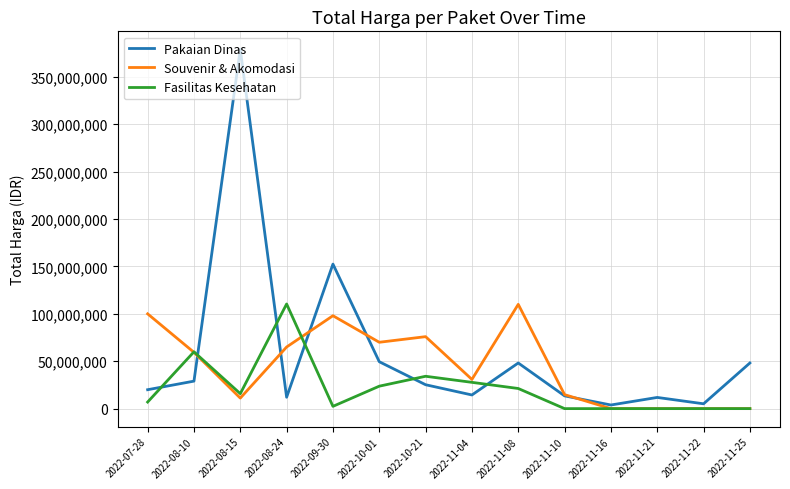

At which label is Pakaian Dinas closest to 191450000?

2022-09-30